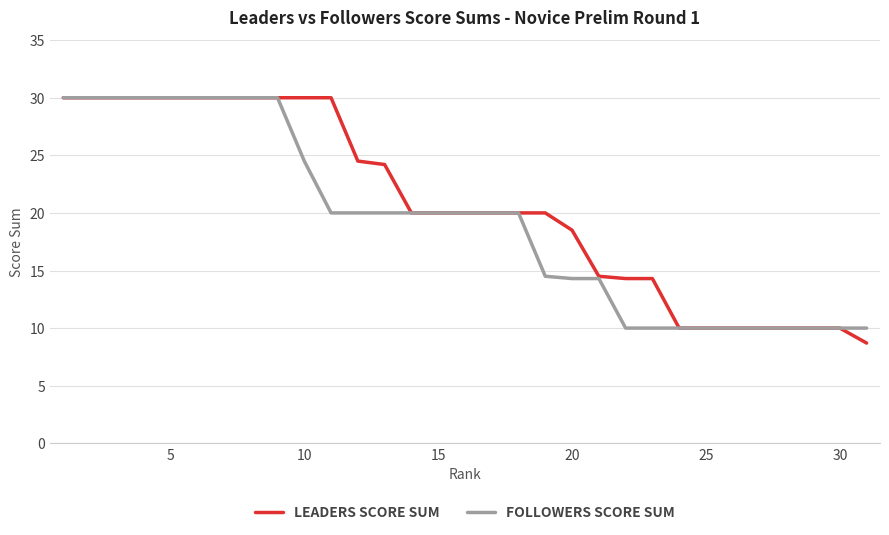

Which series has the widest spread of values?

LEADERS SCORE SUM